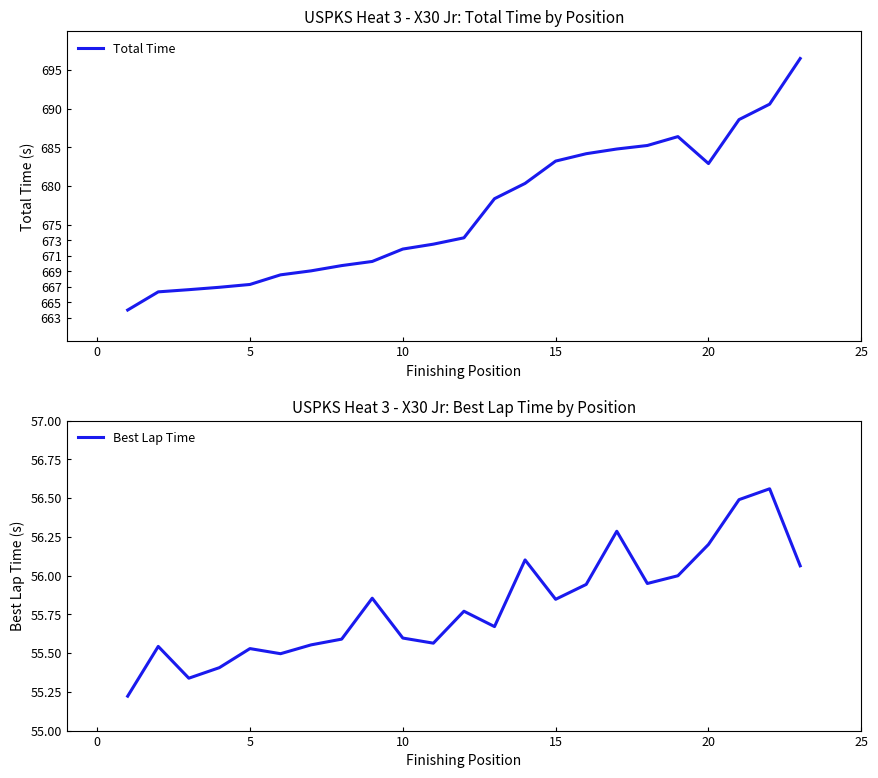

Which series has the largest range (max minus min)?

Total Time